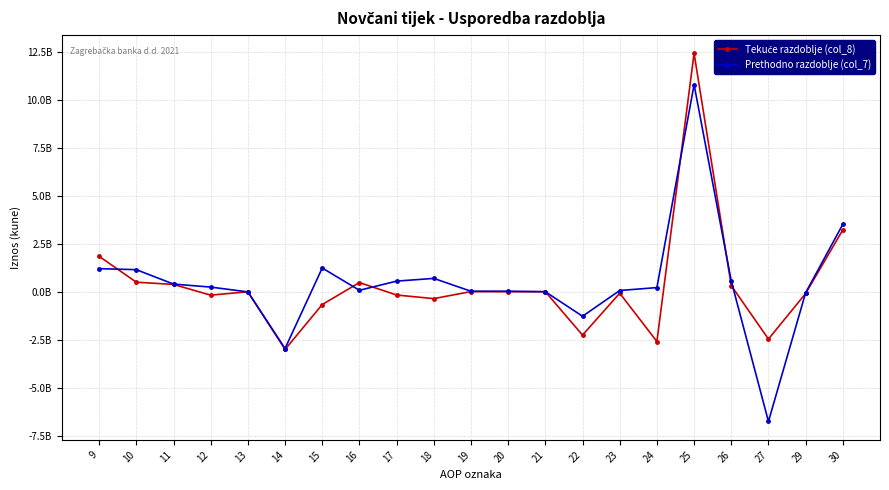

Which series has the largest total across all categories?

Prethodno razdoblje (col_7)